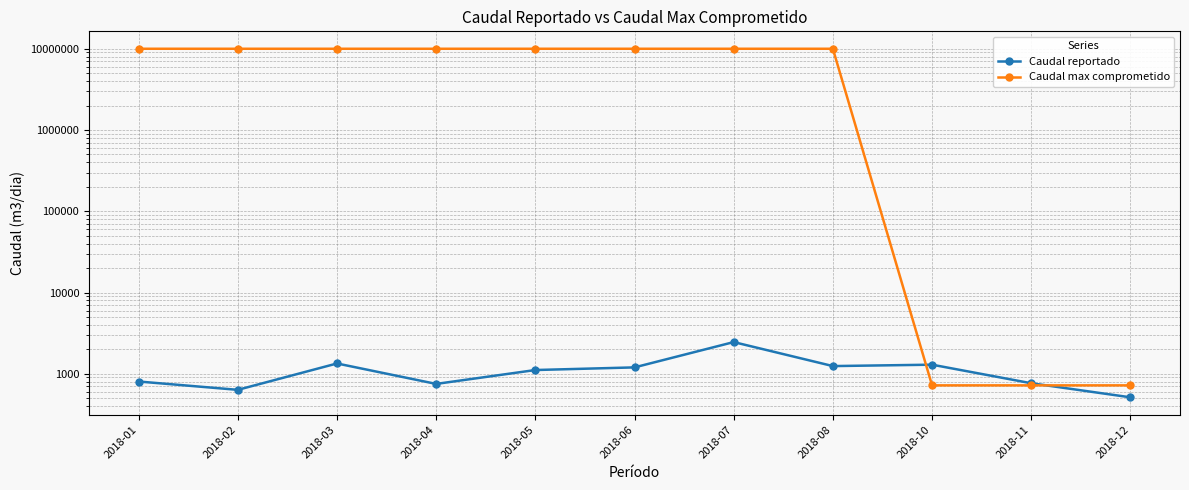

How many times do Caudal reportado and Caudal max comprometido cross each other?

2